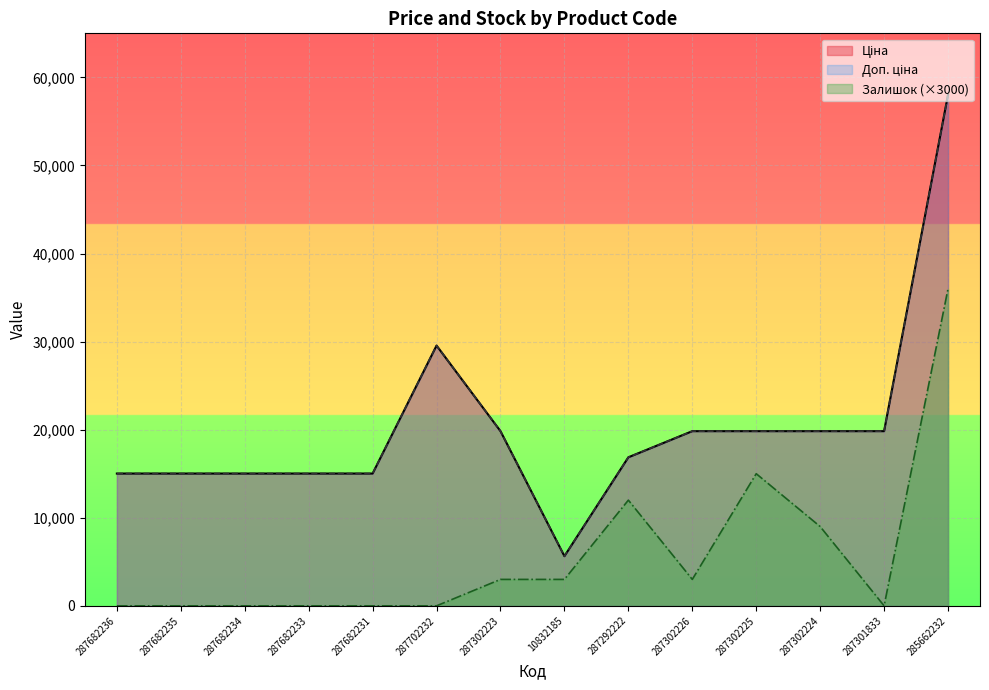

Reading left to right, what are all the values shown in this chart?

Ціна: 287682236=15019.2	287682235=15019.2	287682234=15019.2	287682233=15019.2	287682231=15019.2	287702232=29548.9	287302223=19831.1	10832185=5636.0	287292222=16863.2	287302226=19831.1	287302225=19831.1	287302224=19831.1	287301833=19831.1	285662232=58037.0
Доп. ціна: 287682236=15019.2	287682235=15019.2	287682234=15019.2	287682233=15019.2	287682231=15019.2	287702232=29548.9	287302223=19831.1	10832185=5636.0	287292222=16863.2	287302226=19831.1	287302225=19831.1	287302224=19831.1	287301833=19831.1	285662232=58037.0
Залишок: 287682236=0.0	287682235=0.0	287682234=0.0	287682233=0.0	287682231=0.0	287702232=0.0	287302223=3000.0	10832185=3000.0	287292222=12000.0	287302226=3000.0	287302225=15000.0	287302224=9000.0	287301833=0.0	285662232=36000.0